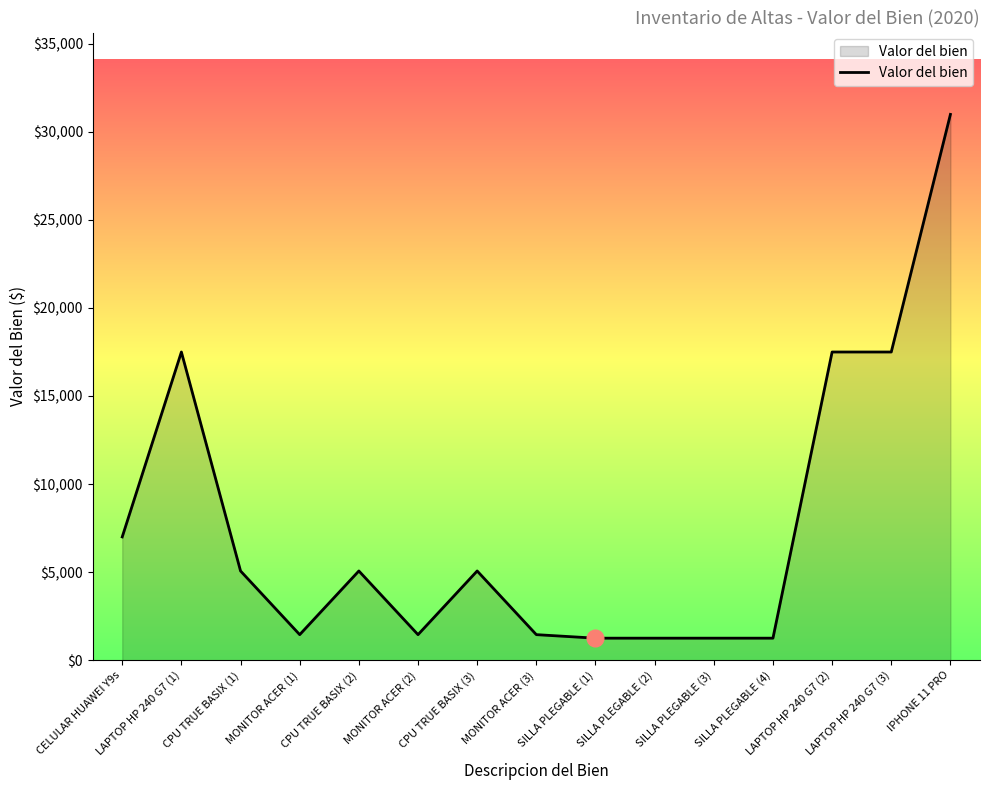

Read the value at CPU TRUE BASIX (2).

5065.7